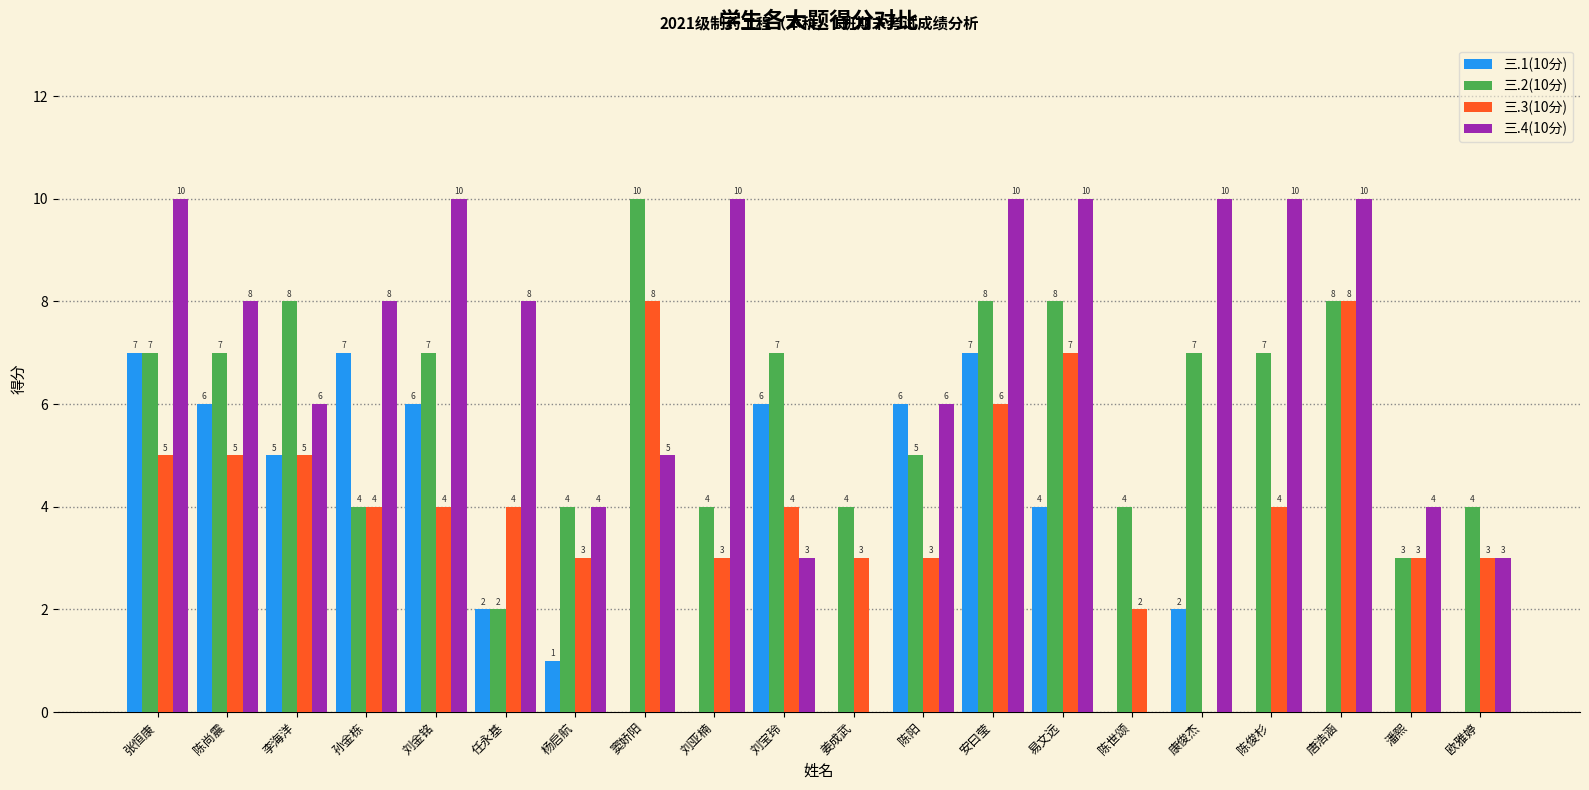

How many data points does each series have?

20